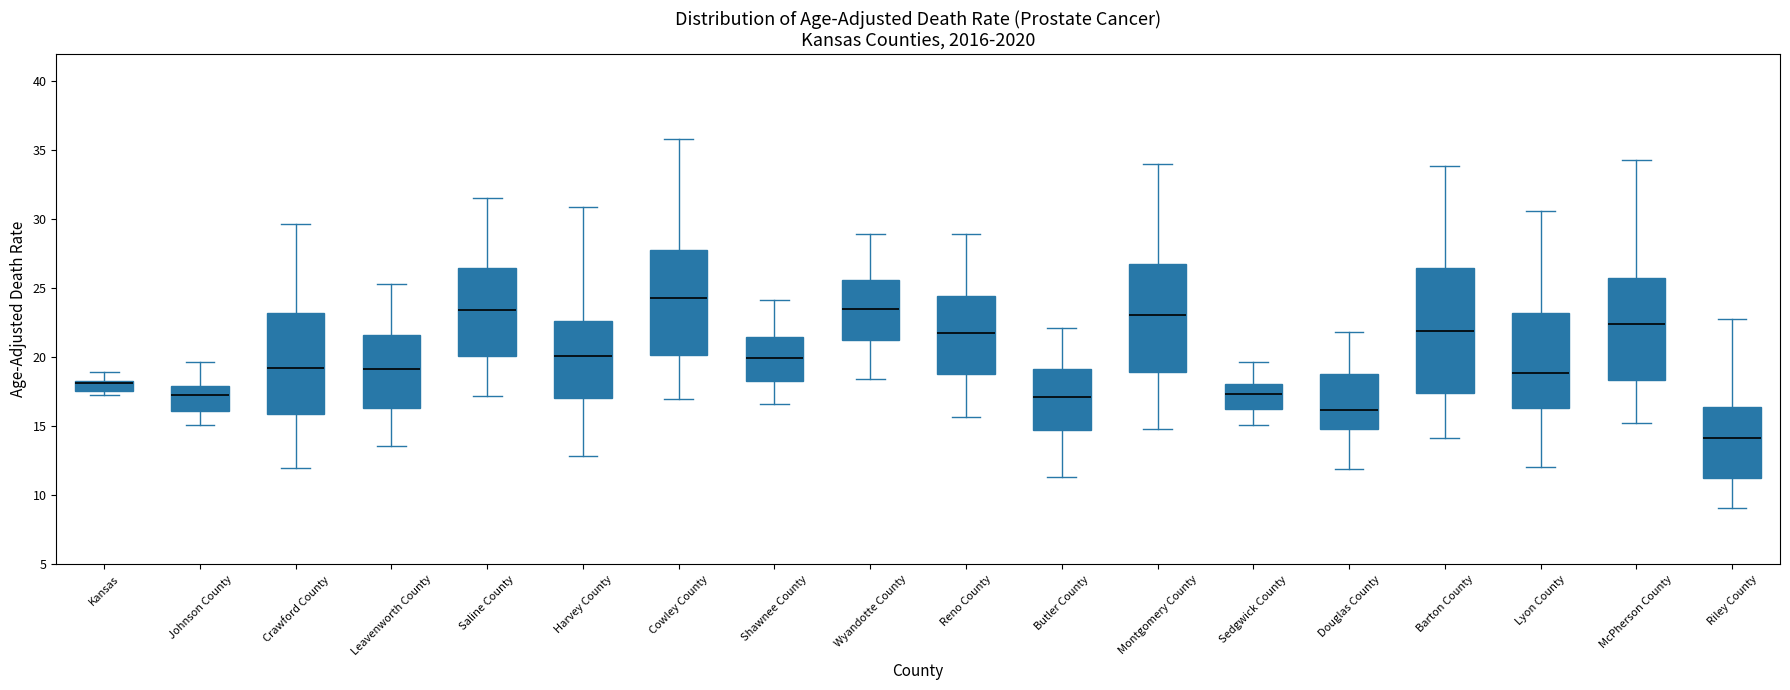

Which box is the tallest, from its lower edge to its upper edge?

Barton County